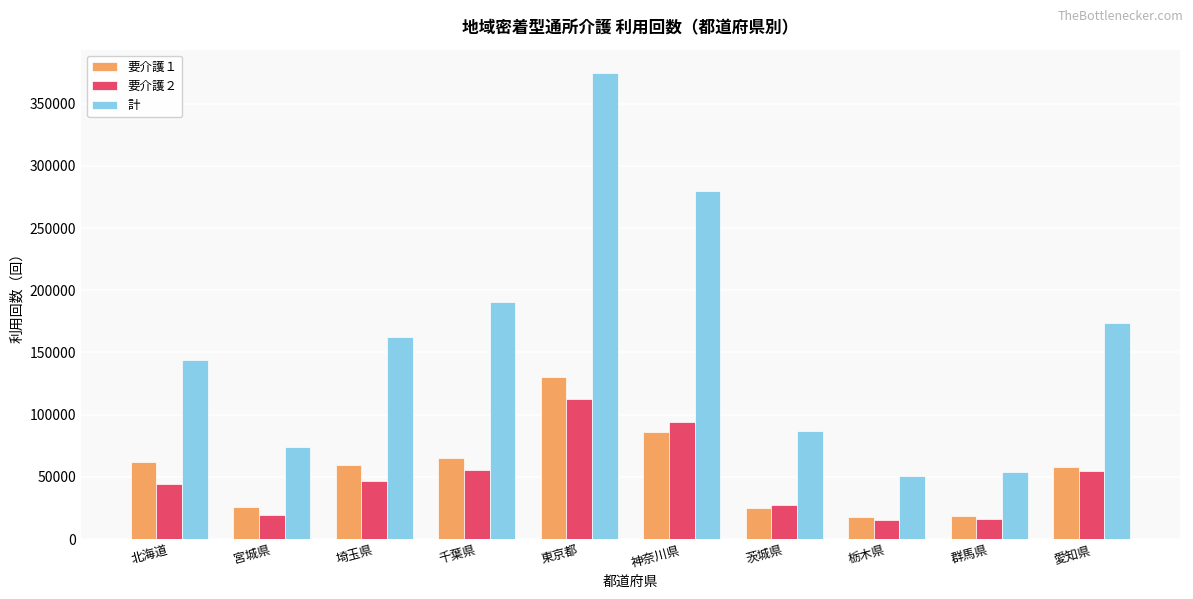

What is the value of the 要介護１ bar at the 9th from the left?

18325